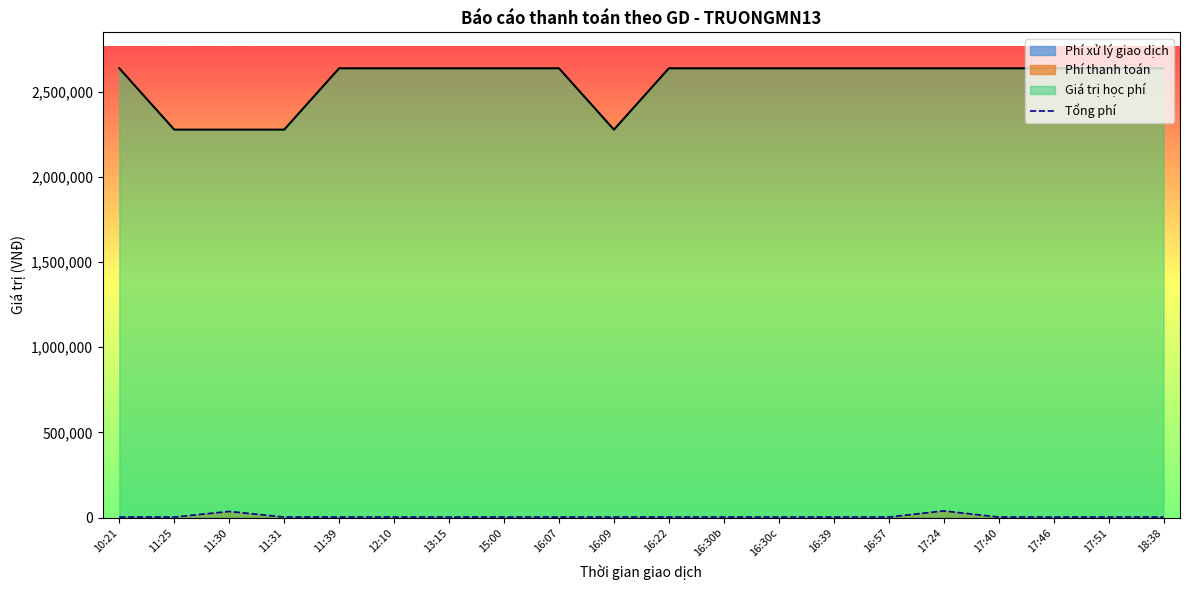

Rank the categories by value from lowest to highest.

10:21, 11:25, 11:31, 11:39, 12:10, 13:15, 15:00, 16:07, 16:09, 16:22, 16:30b, 16:30c, 16:39, 16:57, 17:40, 17:46, 17:51, 18:38, 11:30, 17:24